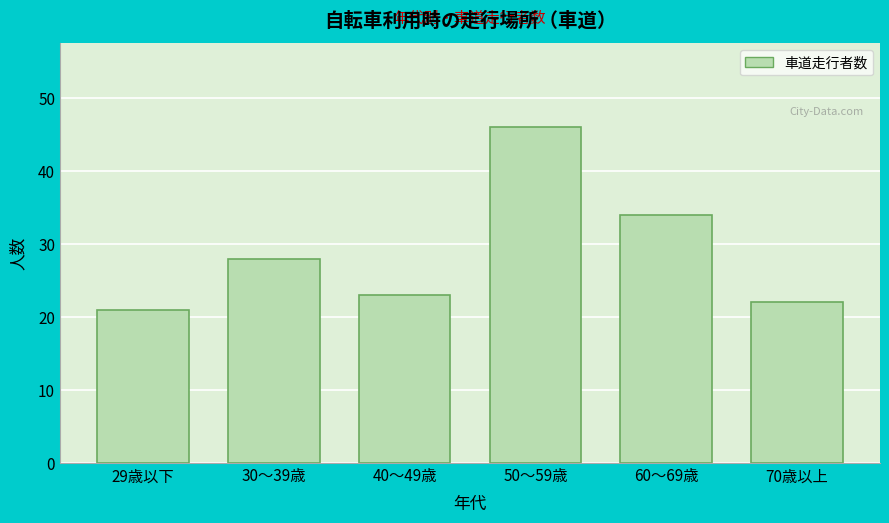

Reading right to left, extract all data points from this chart.

70歳以上=22	60～69歳=34	50～59歳=46	40～49歳=23	30～39歳=28	29歳以下=21